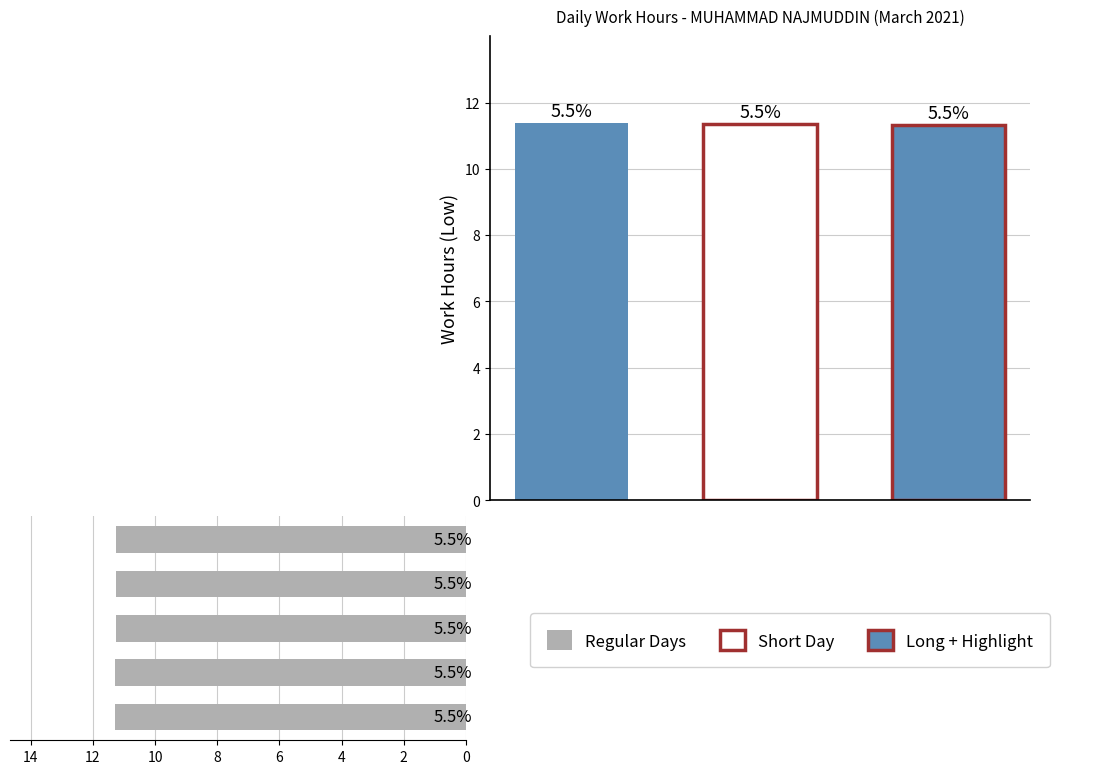

What is the minimum value shown in the chart?

11.3